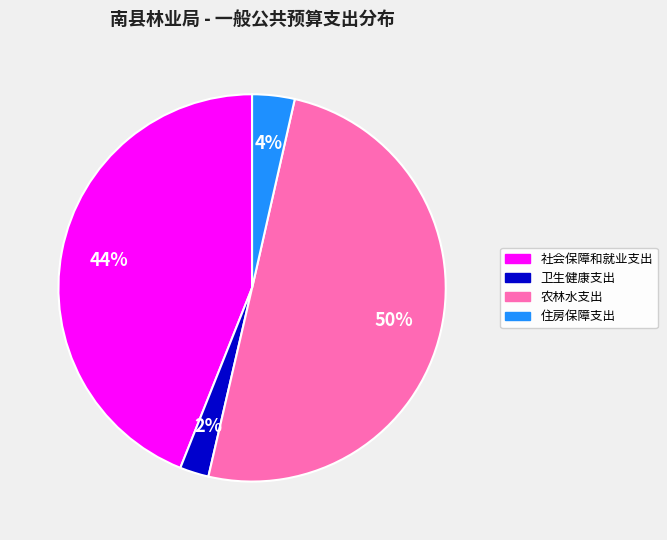

To the nearest percent, what is the average slice percentage?

25%